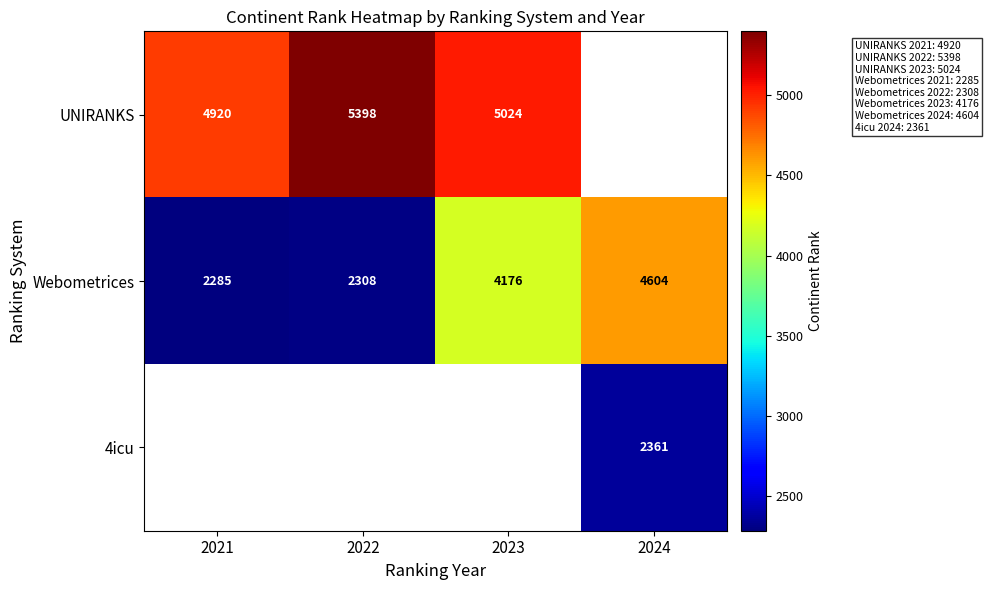

What is the difference between the highest and lowest values at 2023?

848.0